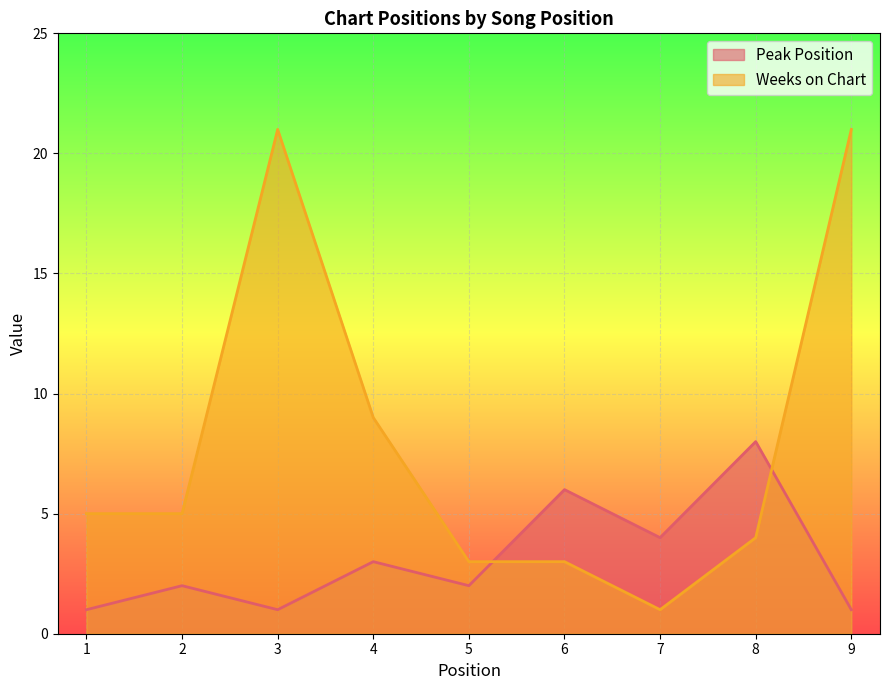

Rank the series by their maximum value, from highest to lowest.

Weeks on Chart, Peak Position